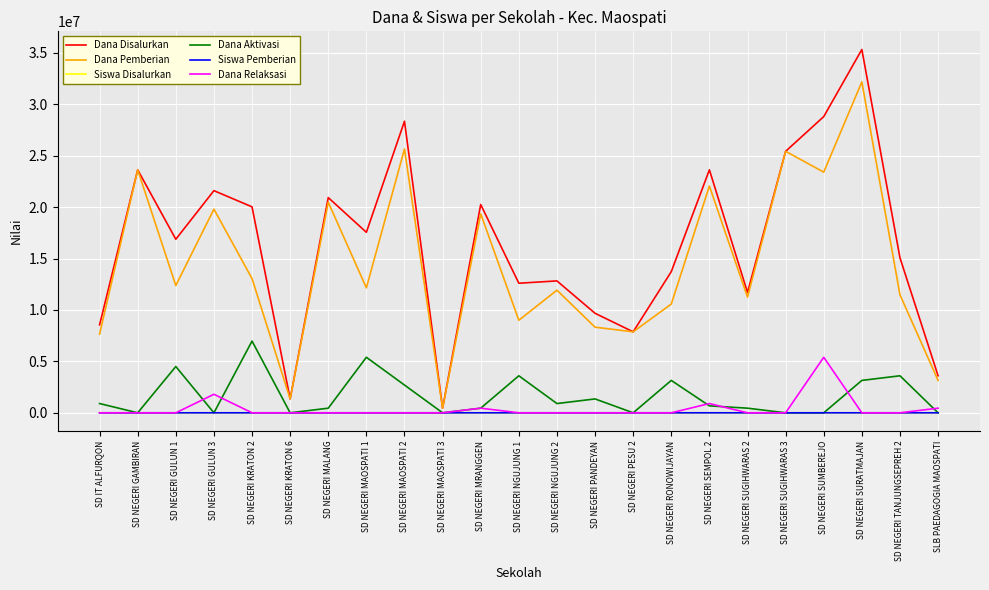

Which series changed the most between SD NEGERI PESU 2 and SD NEGERI RONOWIJAYAN?

Dana Disalurkan